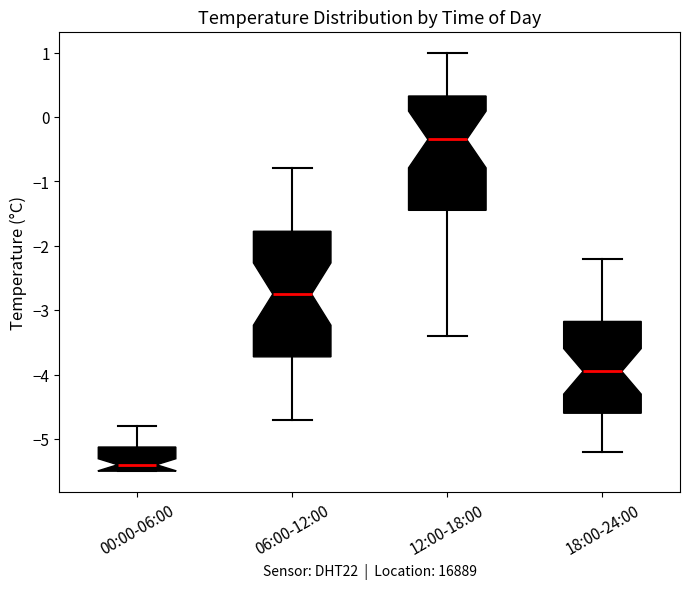

Which box has the highest median line?

12:00-18:00